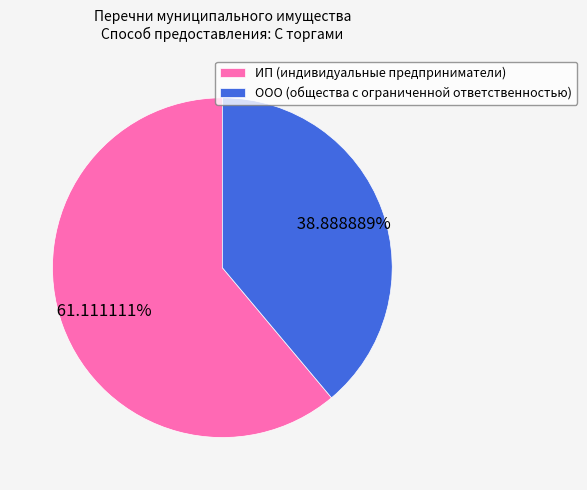

Is there a majority slice in this chart?

Yes